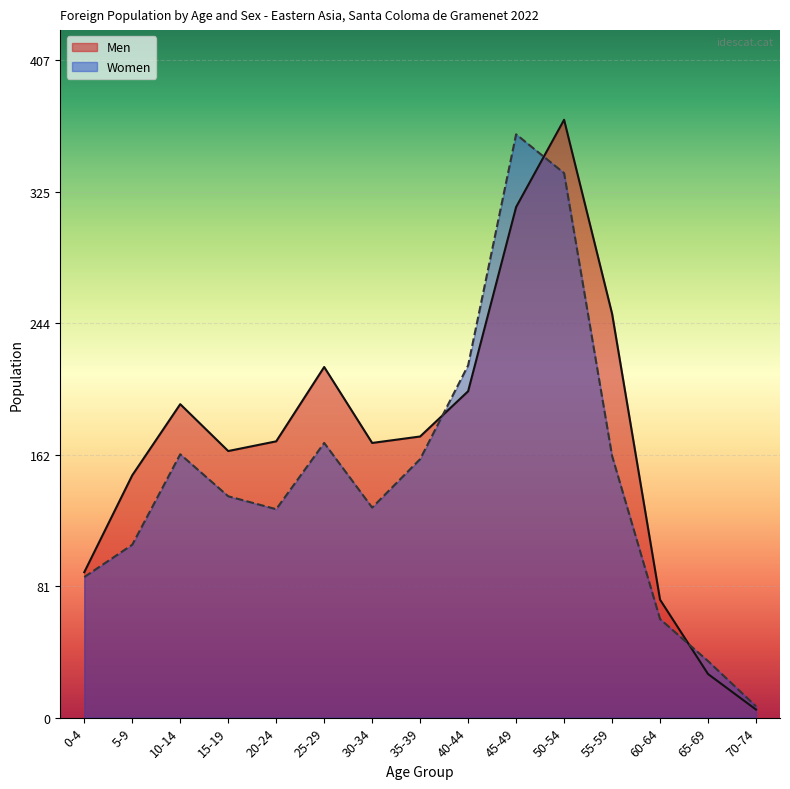

At which label does Women reach its minimum?

70-74